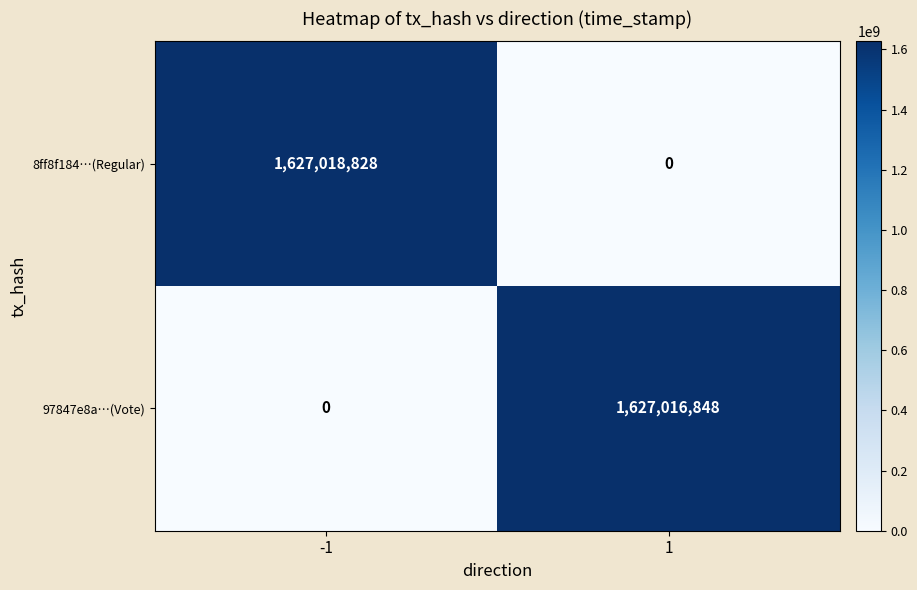

Is it true that 97847e8a…(Vote) equals 0 at -1?

True